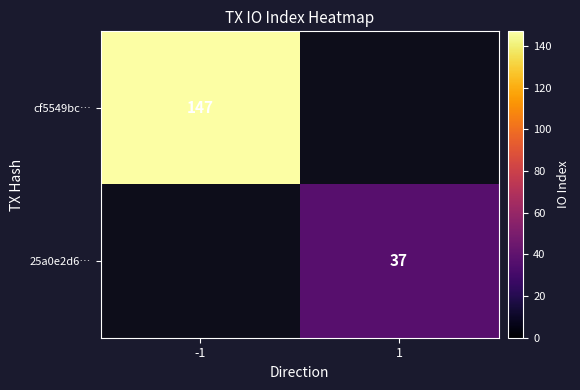

True or false: 25a0e2d6… has a value of 21 at 1.

False